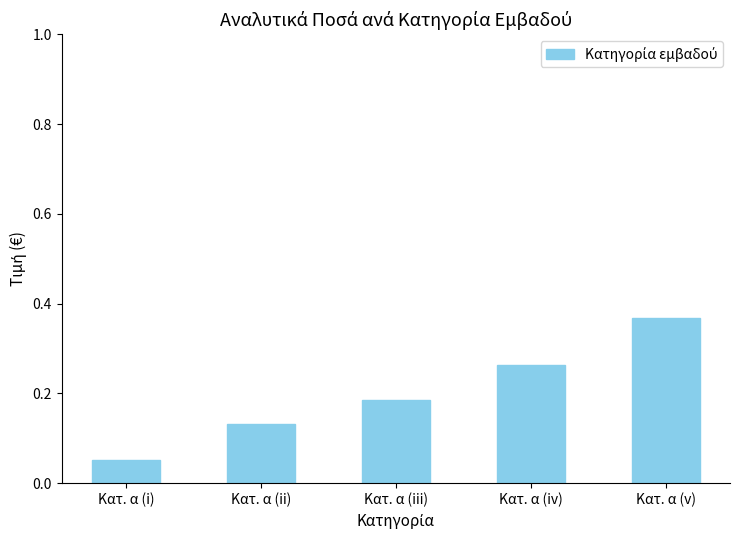

List the labels in order of value, smallest first.

Κατ. α (i), Κατ. α (ii), Κατ. α (iii), Κατ. α (iv), Κατ. α (v)